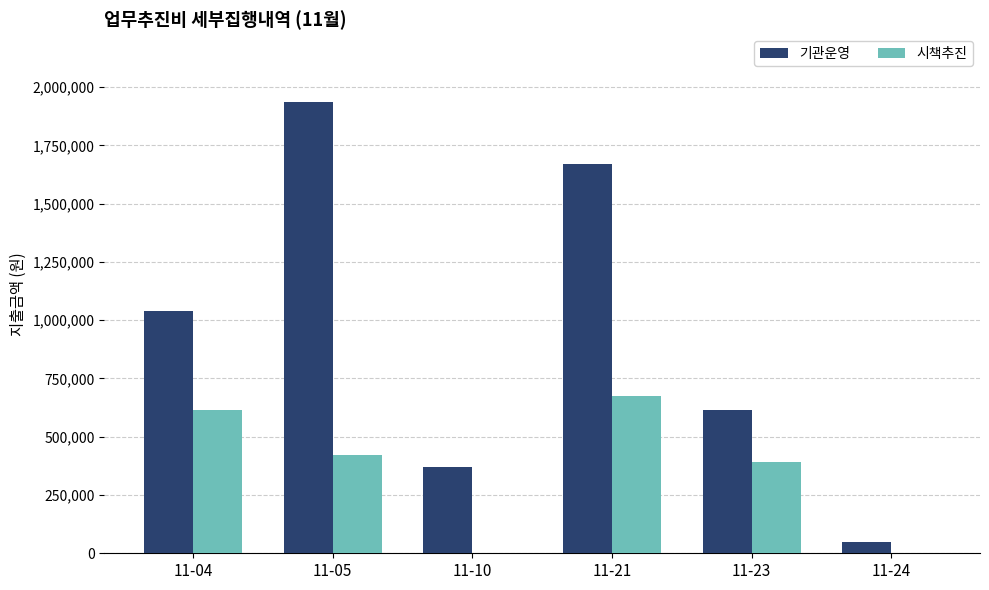

Reading left to right, transcribe all the data shown in this chart.

기관운영: 11-04=1041400	11-05=1936500	11-10=370000	11-21=1671000	11-23=613000	11-24=50000
시책추진: 11-04=614000	11-05=420000	11-10=0	11-21=675000	11-23=390000	11-24=0